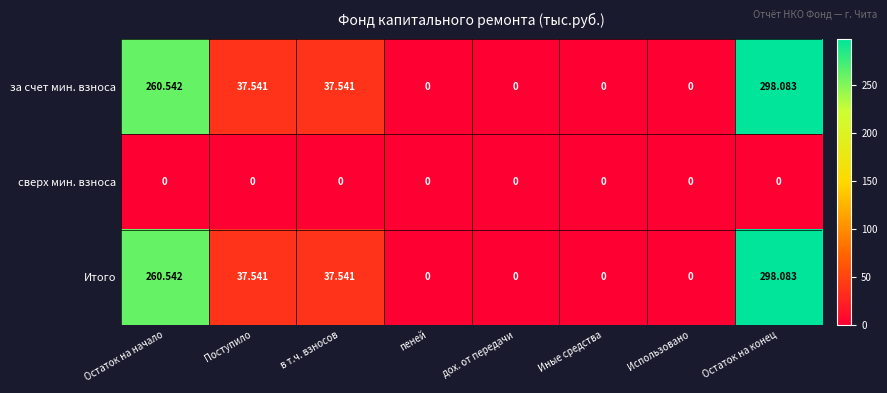

Where does the Итого series first go above 37?

Остаток на начало